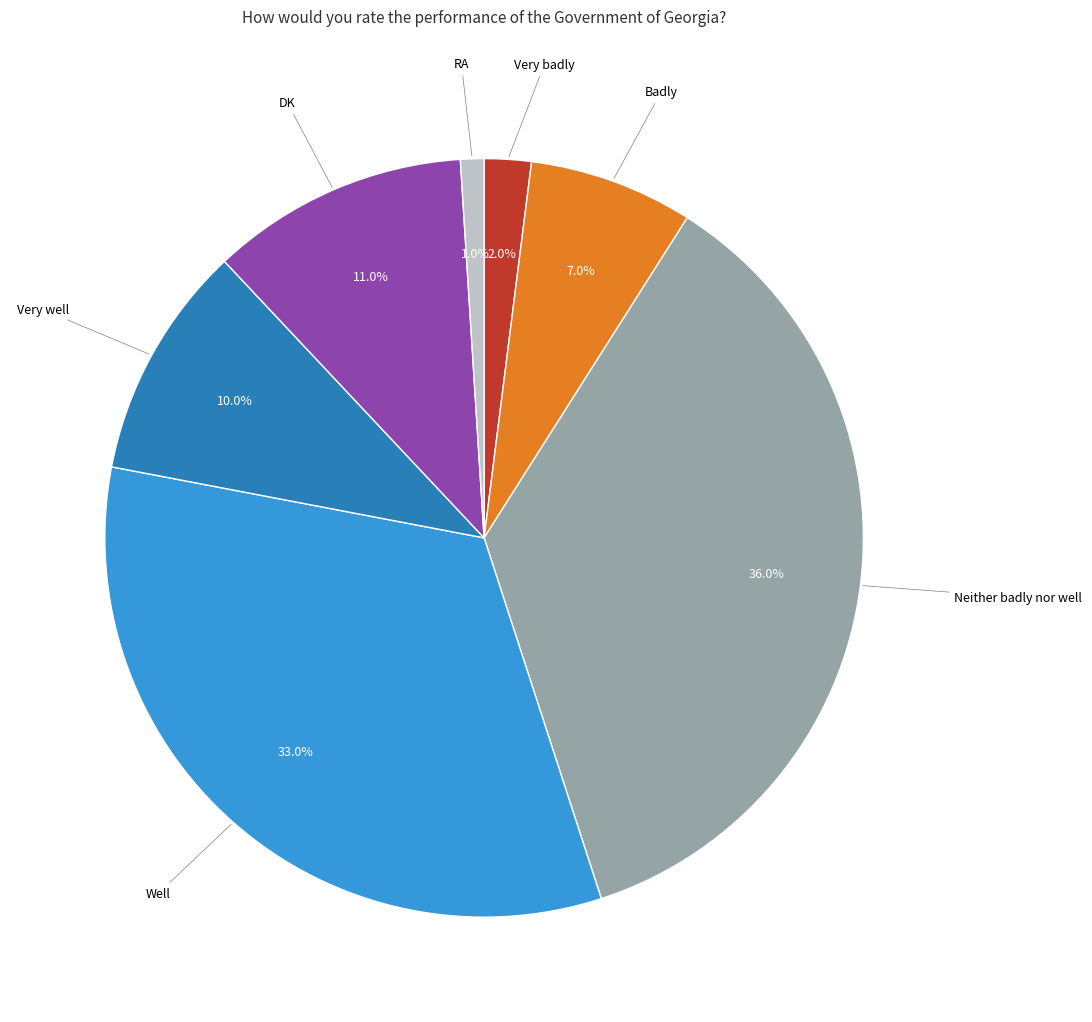

What percentage do DK and Well together represent?

44.0%